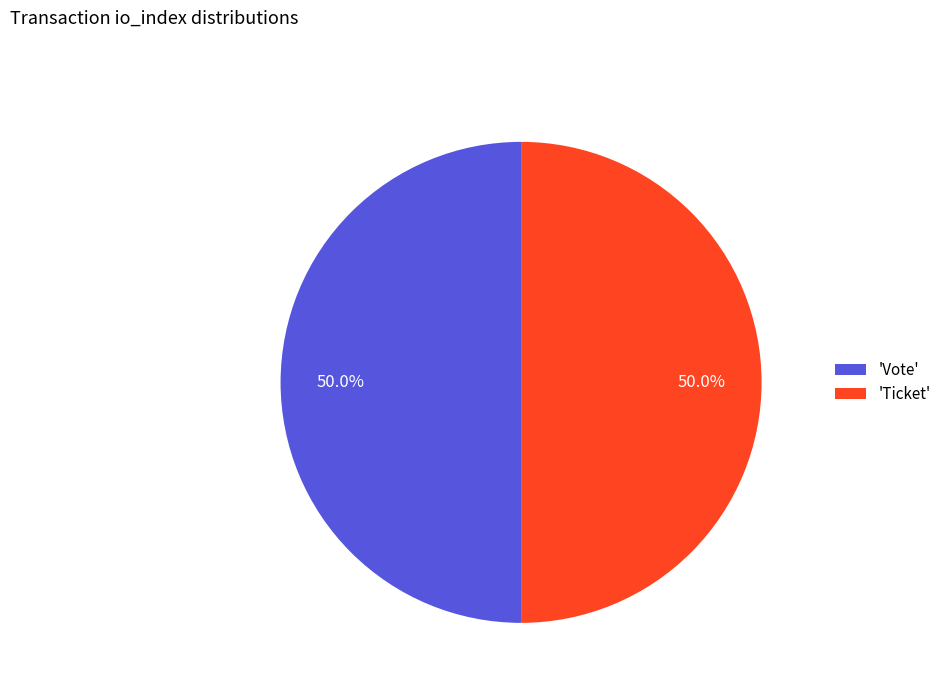

Do 'Vote' and 'Ticket' together represent more than half of the pie?

Yes